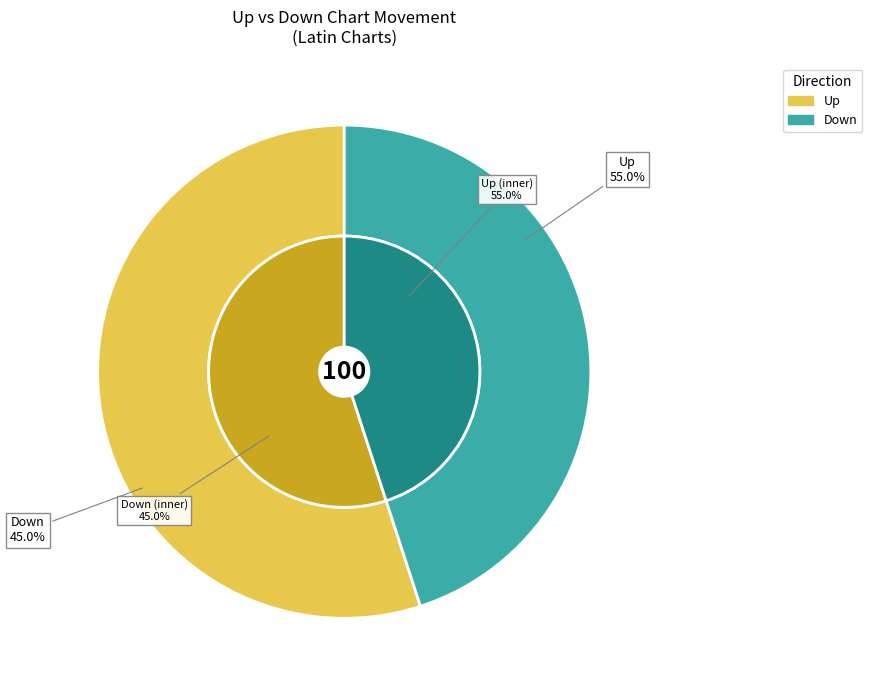

To the nearest percent, what percentage of the pie is down?

45%